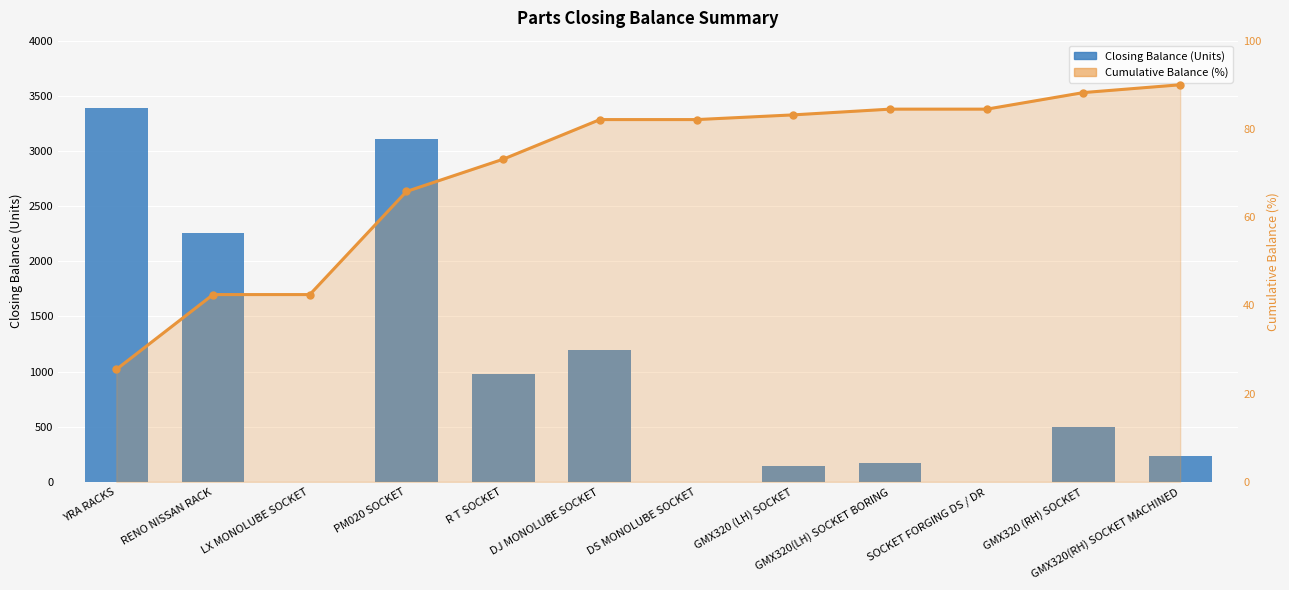

Reading left to right, what are all the values shown in this chart?

Closing Balance (Units): 3391.0	2258.0	0.0	3111.0	974.0	1195.0	0.0	142.0	173.0	0.0	500.0	235.0
Cumulative % (scaled): 25.5	42.4	42.4	65.8	73.1	82.1	82.1	83.2	84.5	84.5	88.2	90.0